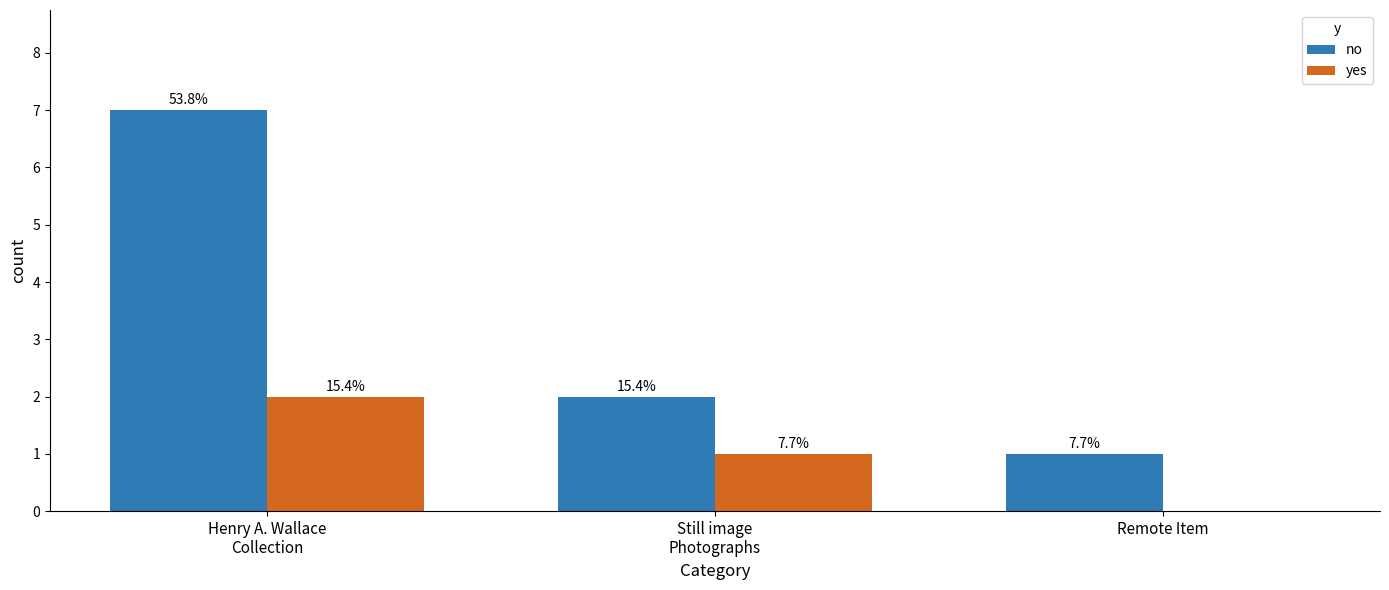

Is the value of yes at Henry A. Wallace
Collection greater than the value of no at Still image
Photographs?

No